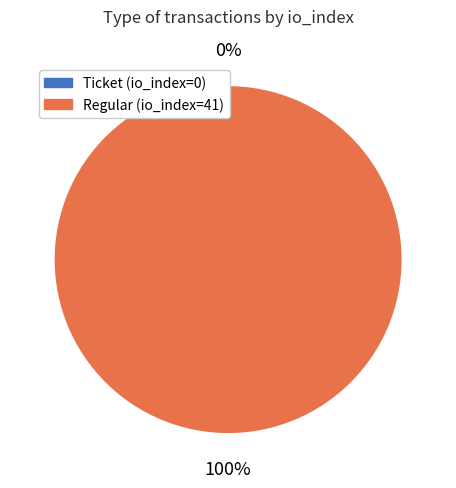

How much of the chart is everything except Ticket (io_index=0)?

100.0%